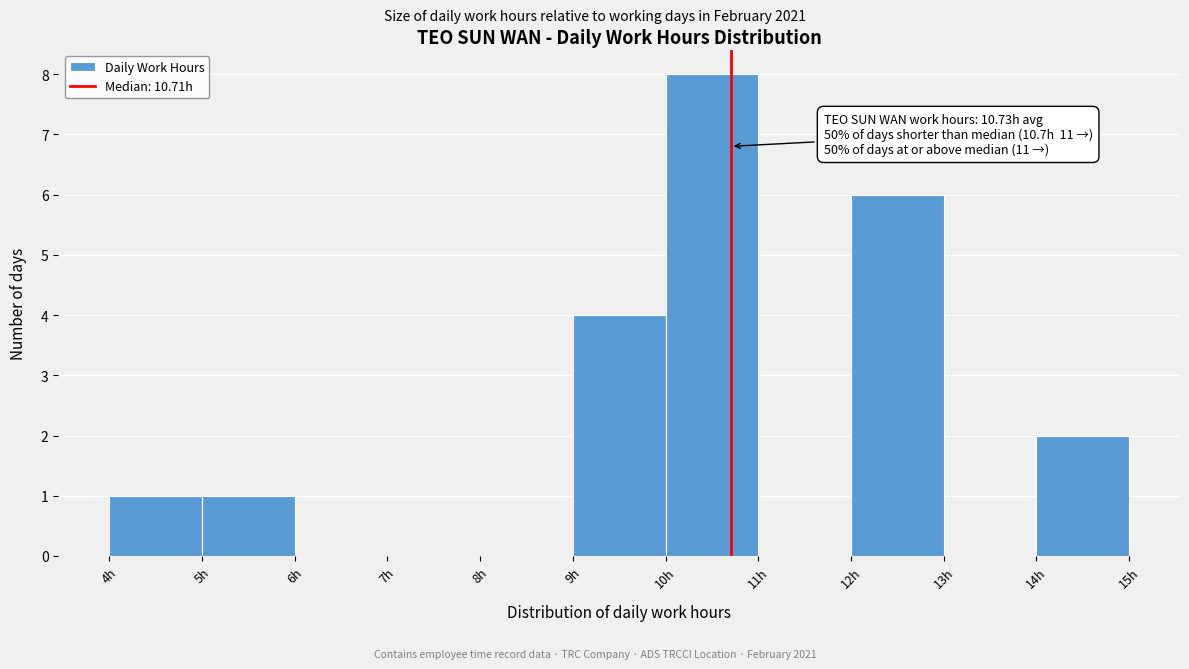

Over which range of the x-axis is the bar tallest?

10 to 11